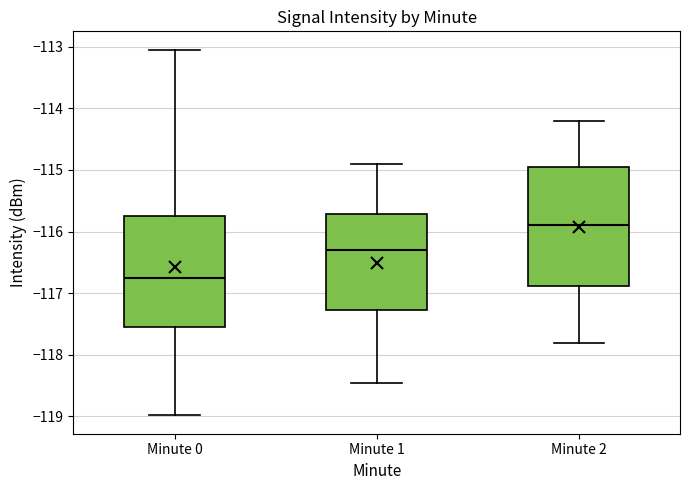

Comparing the boxes themselves (not the whiskers), which one is the tallest?

Minute 2